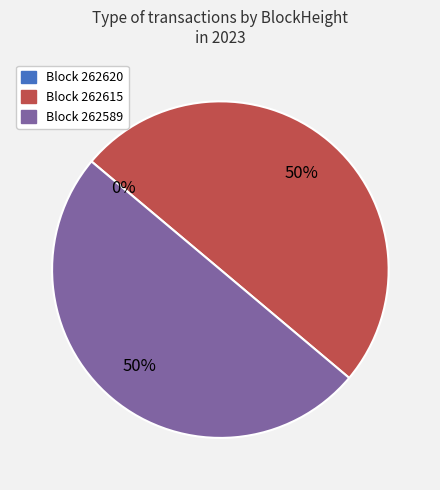

To the nearest percent, what is the average slice percentage?

33%